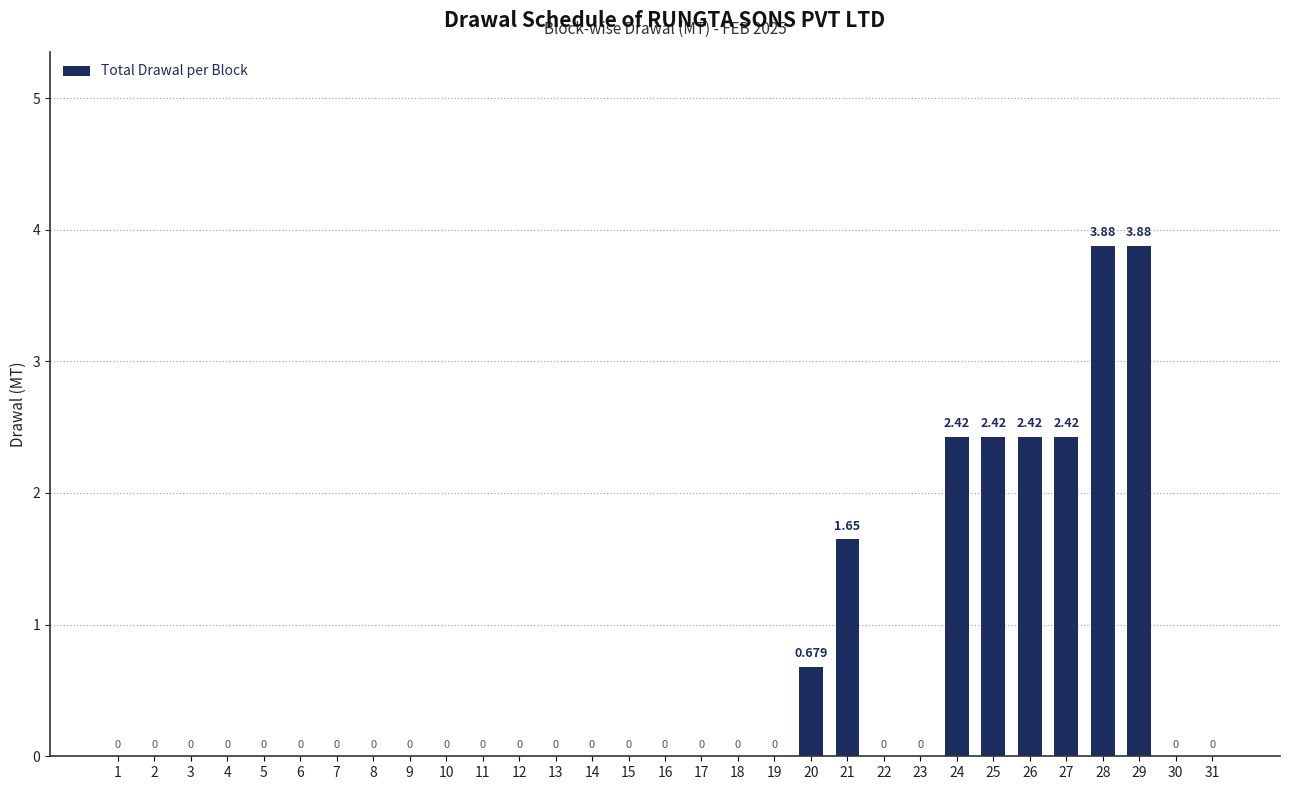

Reading left to right, list all the values displayed in this chart.

1=0.0	2=0.0	3=0.0	4=0.0	5=0.0	6=0.0	7=0.0	8=0.0	9=0.0	10=0.0	11=0.0	12=0.0	13=0.0	14=0.0	15=0.0	16=0.0	17=0.0	18=0.0	19=0.0	20=0.7	21=1.6	22=0.0	23=0.0	24=2.4	25=2.4	26=2.4	27=2.4	28=3.9	29=3.9	30=0.0	31=0.0